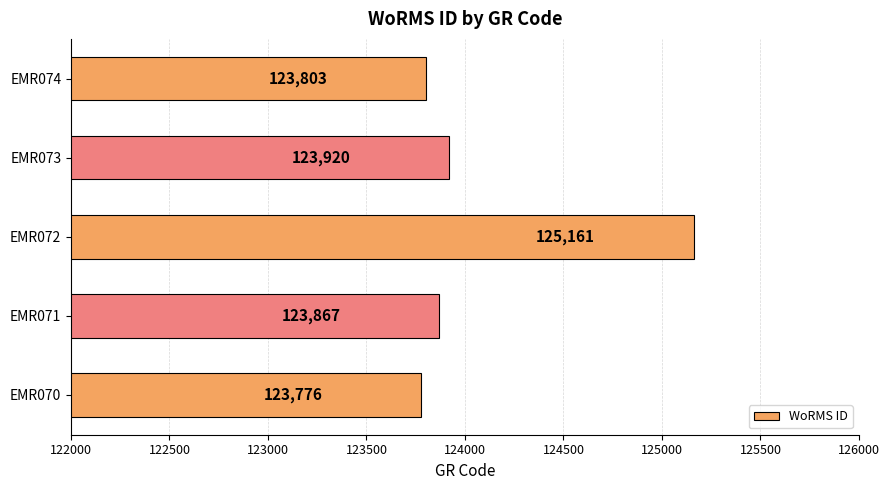

What is the smallest value displayed?

123776